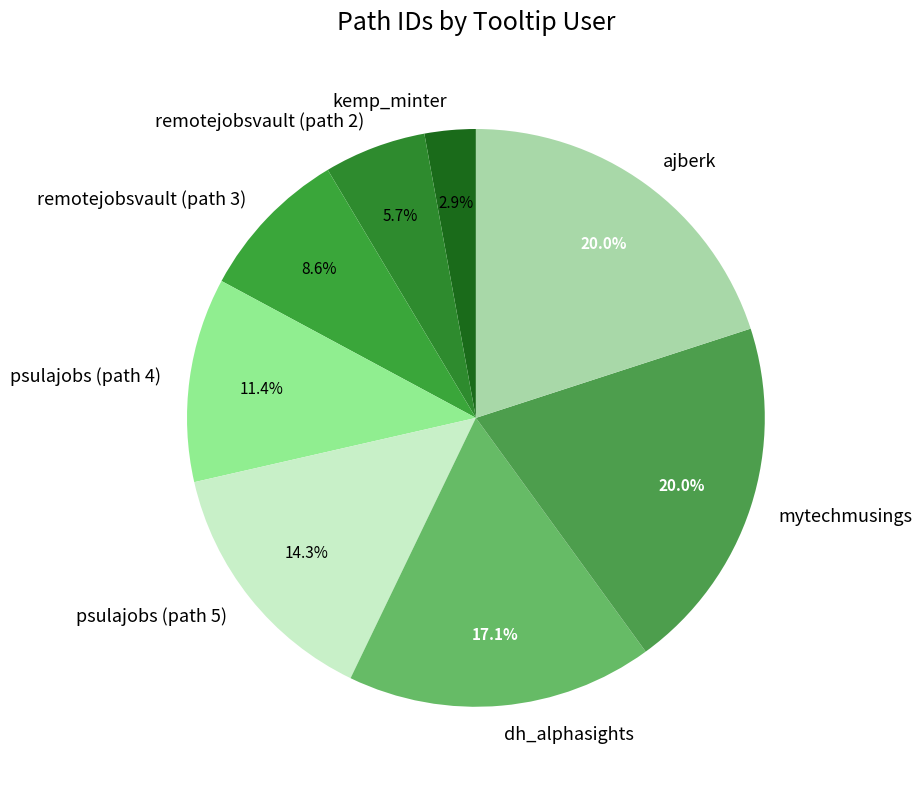

How many slices are in this pie chart?

8